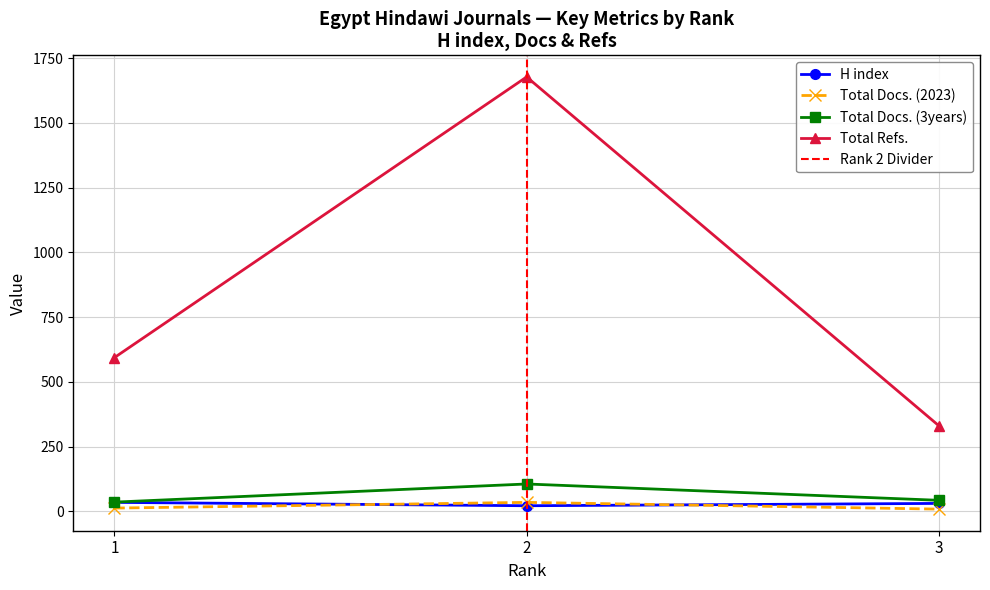

Which series changed the most between 1 and 3?

Total Refs.